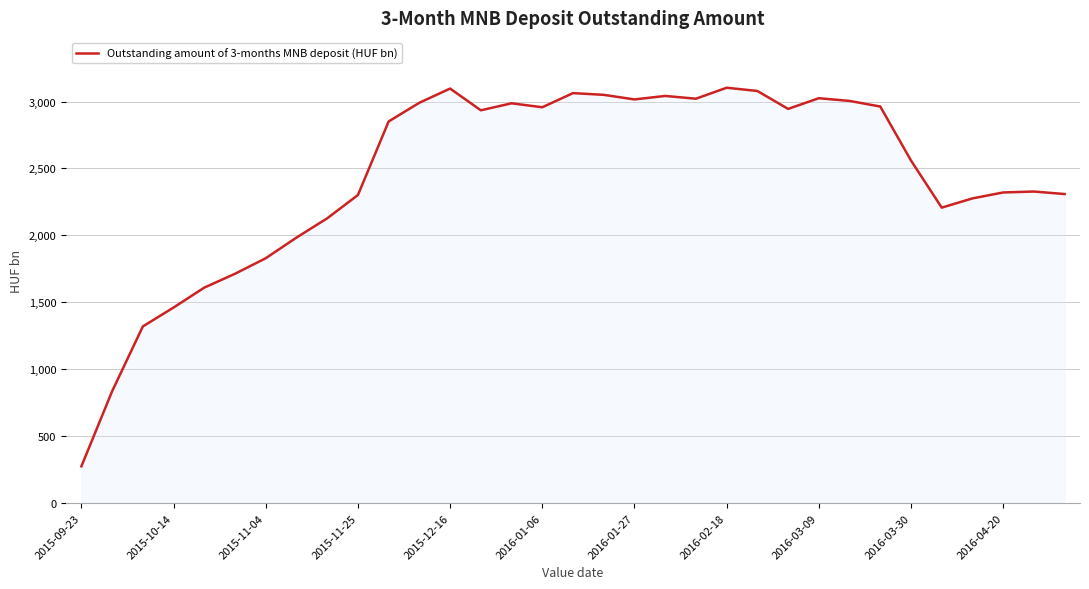

What is the minimum value shown in the chart?

275.4